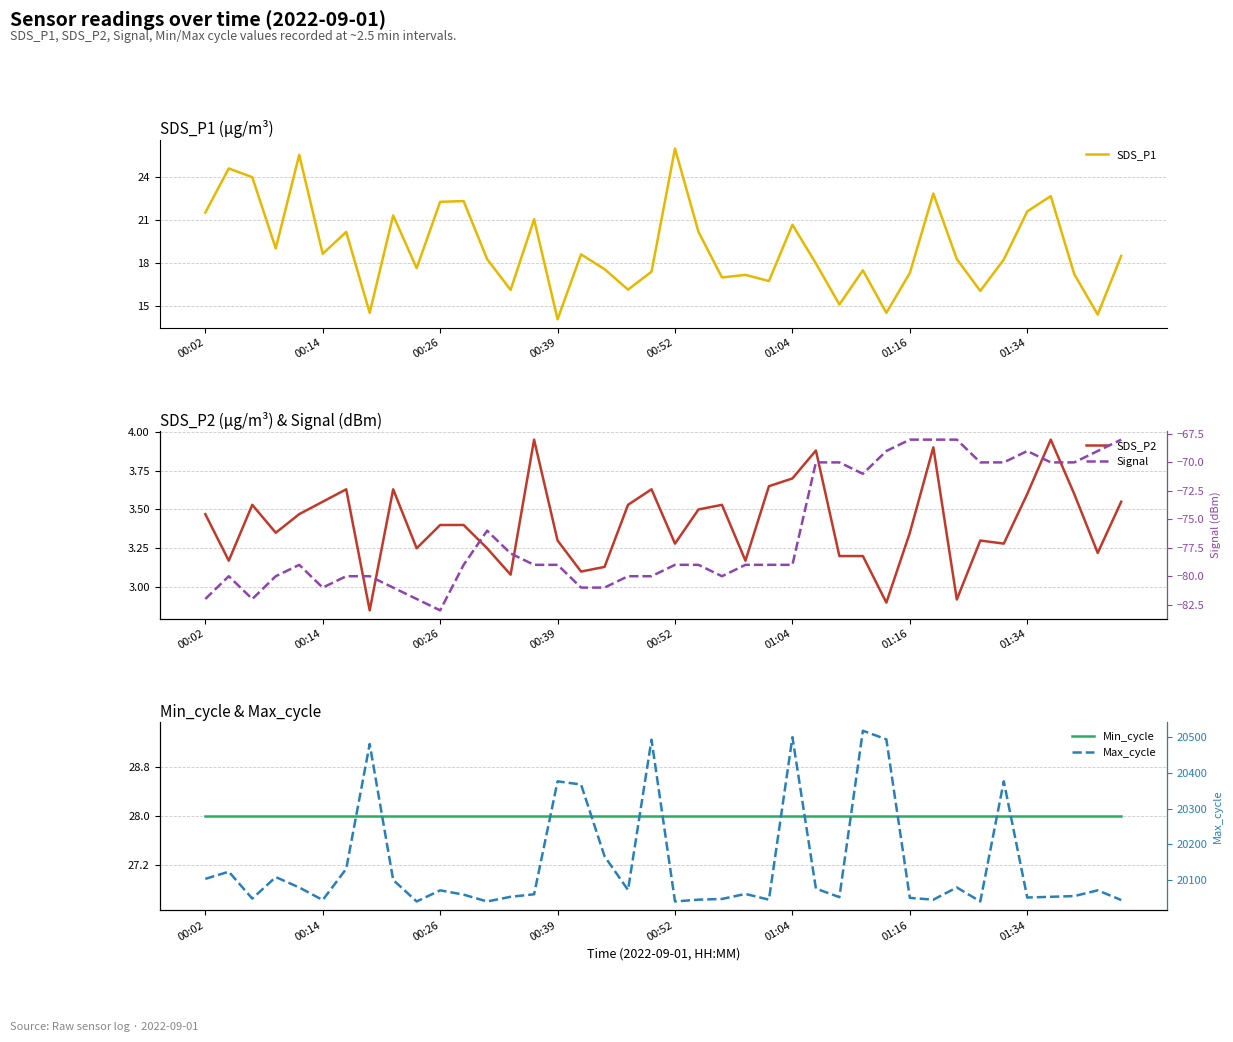

What is the lowest value of the SDS_P1 series?

14.1